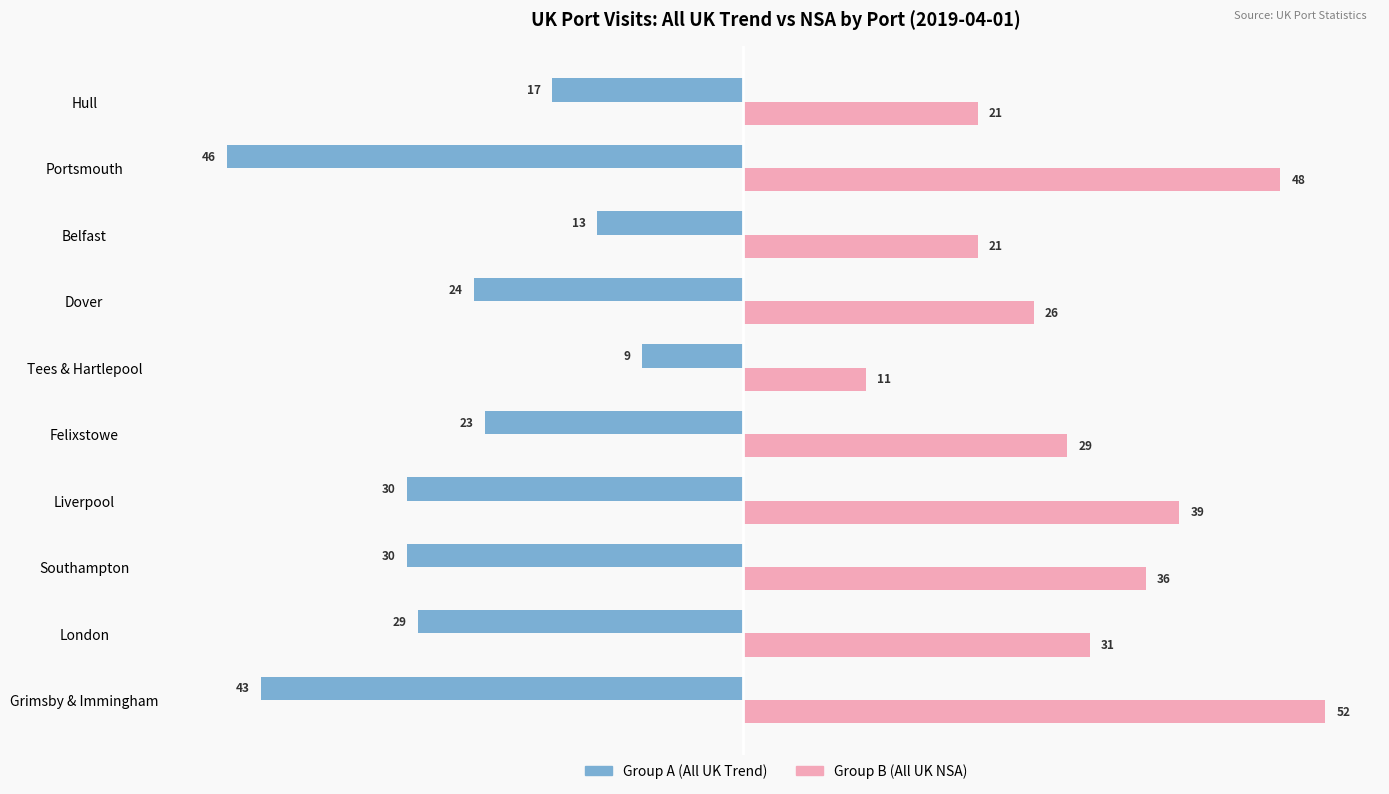

Which series has the widest spread of values?

Group B (All UK NSA)